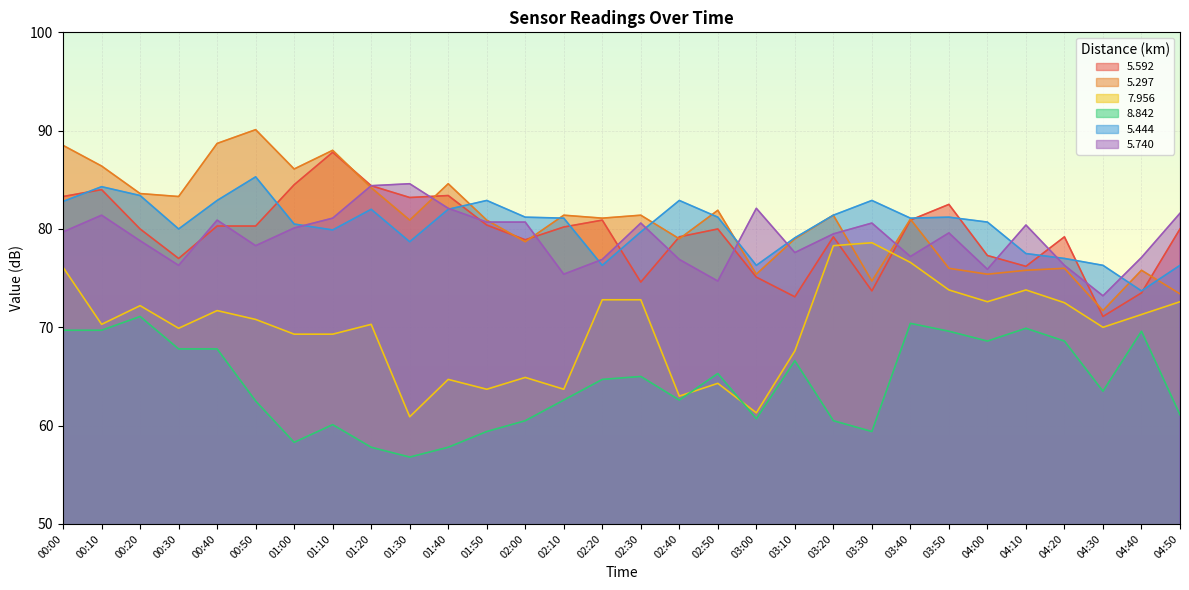

Reading left to right, what are all the values shown in this chart?

  5.592: 83.3	84.0	80.0	77.0	80.3	80.3	84.5	87.8	84.4	83.2	83.4	80.4	78.9	80.2	80.9	74.6	79.2	80.0	75.1	73.1	79.2	73.7	80.9	82.5	77.3	76.2	79.2	71.1	73.5	80.0
  5.297: 88.5	86.4	83.6	83.3	88.7	90.1	86.1	88.0	84.2	80.9	84.6	80.9	78.7	81.4	81.1	81.4	79.0	81.9	75.4	79.0	81.4	74.7	81.0	76.0	75.4	75.8	76.0	71.7	75.8	73.4
  7.956: 76.1	70.3	72.2	69.9	71.7	70.8	69.3	69.3	70.3	60.9	64.7	63.7	64.9	63.7	72.8	72.8	63.0	64.3	61.3	67.6	78.3	78.6	76.6	73.8	72.6	73.8	72.5	70.0	71.3	72.6
  8.842: 69.7	69.7	71.1	67.8	67.8	62.5	58.3	60.1	57.8	56.8	57.8	59.4	60.5	62.6	64.7	65.0	62.6	65.3	60.7	66.6	60.5	59.4	70.4	69.6	68.6	69.9	68.6	63.5	69.6	61.1
  5.444: 82.8	84.3	83.4	80.0	82.9	85.3	80.5	79.9	82.0	78.7	82.0	82.9	81.2	81.1	76.3	79.7	82.9	81.2	76.3	79.1	81.4	82.9	81.1	81.2	80.7	77.5	77.0	76.3	73.7	76.3
  5.740: 79.7	81.4	78.8	76.3	80.9	78.3	80.1	81.1	84.4	84.6	82.1	80.7	80.7	75.4	76.9	80.6	76.9	74.7	82.1	77.6	79.5	80.6	77.2	79.6	75.9	80.4	76.3	73.2	77.1	81.6